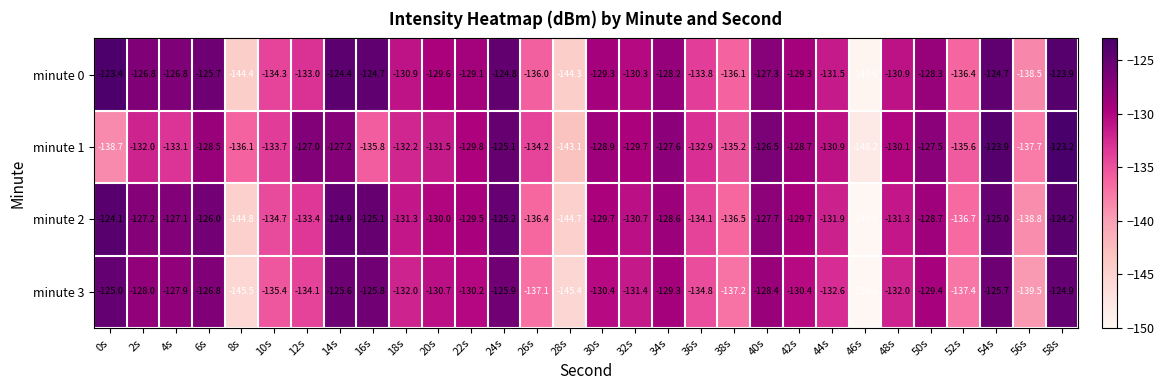

Rank the series by their maximum value, from lowest to highest.

minute 3, minute 2, minute 0, minute 1